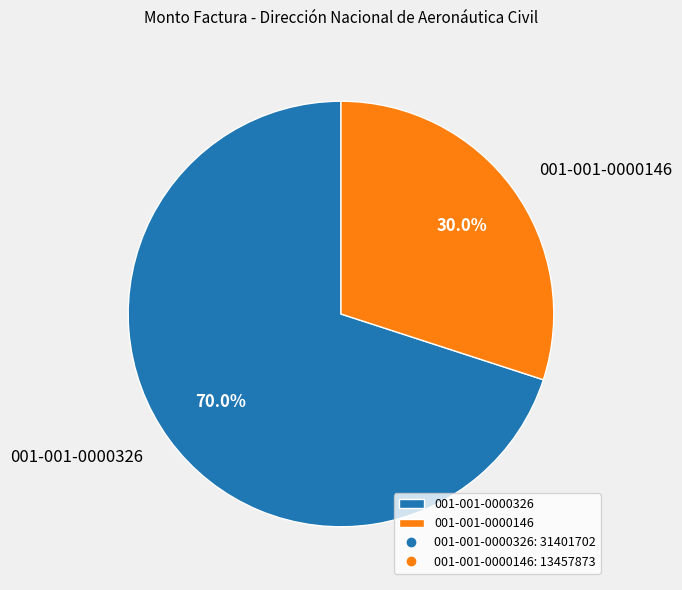

True or false: 001-001-0000326 accounts for 85% of the total.

False